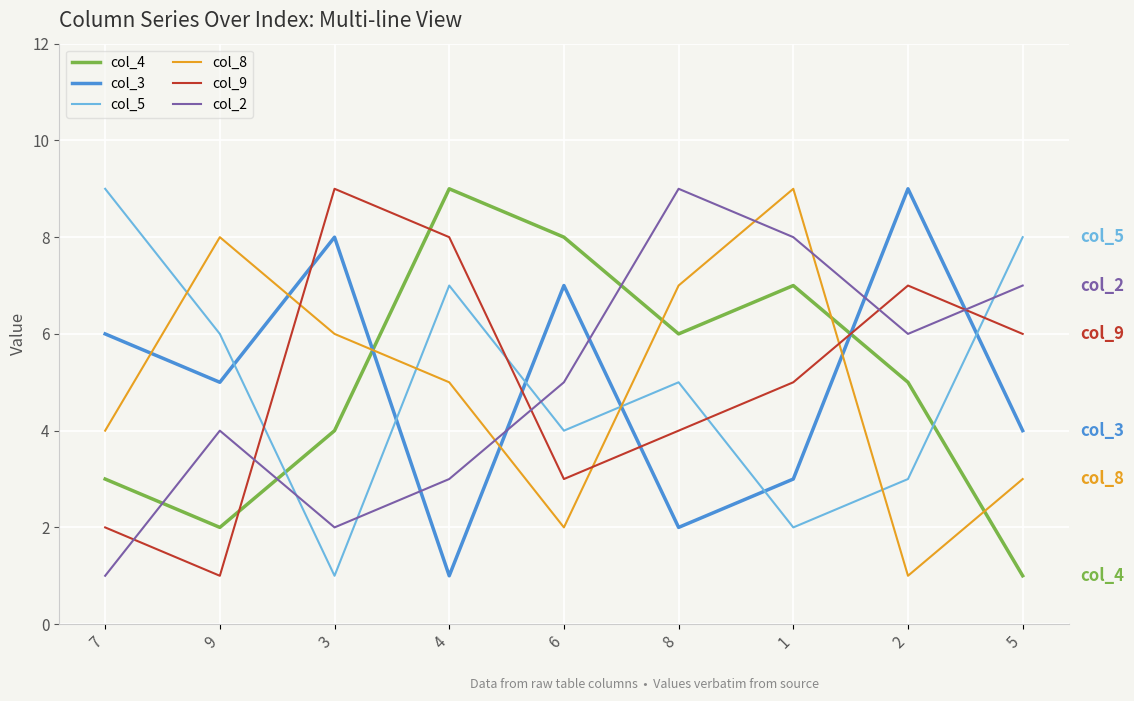

The col_2 series shows 2 at 3. True or false?

True